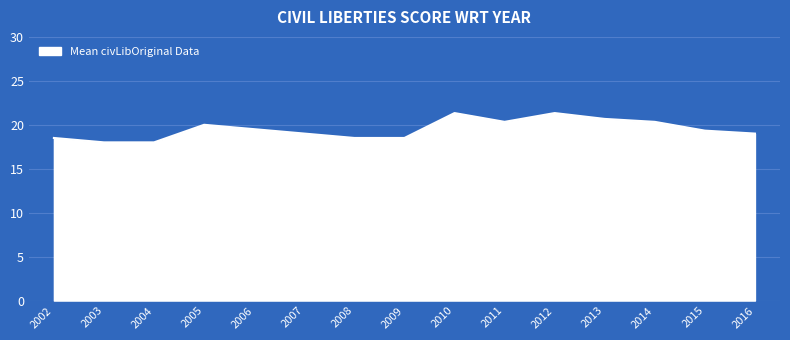

What is the highest value of the Mean civLibOriginal Data series?

21.3